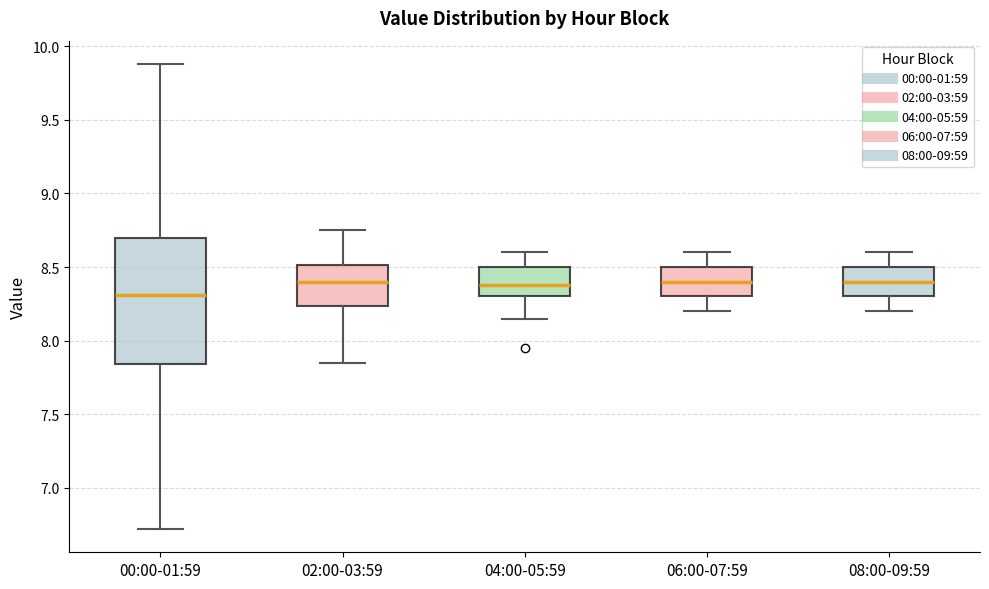

Comparing the boxes themselves (not the whiskers), which one is the tallest?

00:00-01:59